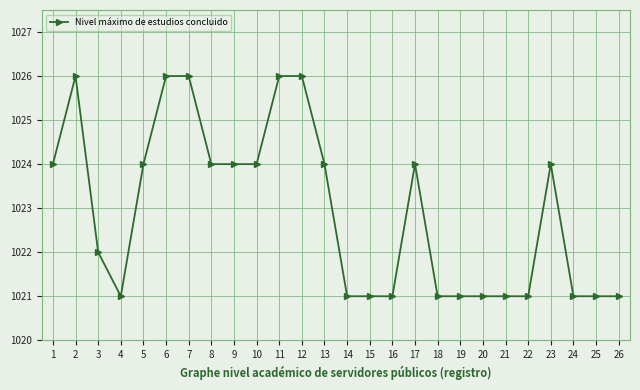

What is the value of the 7th point from the left?

1026